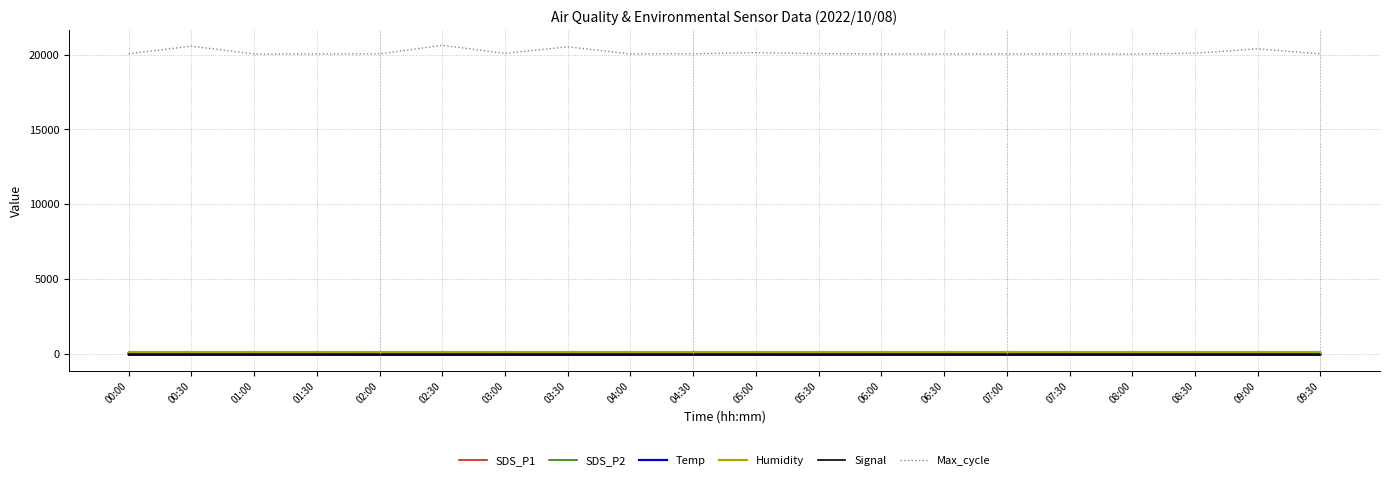

What is the maximum value shown in the chart?

20621.0